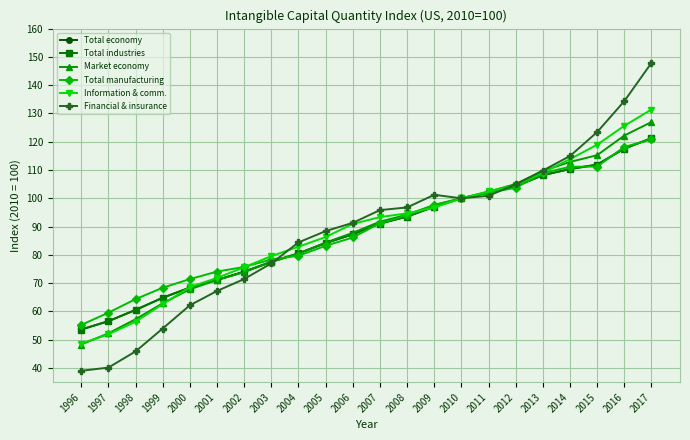

What is the highest value of the Financial & insurance series?

147.9